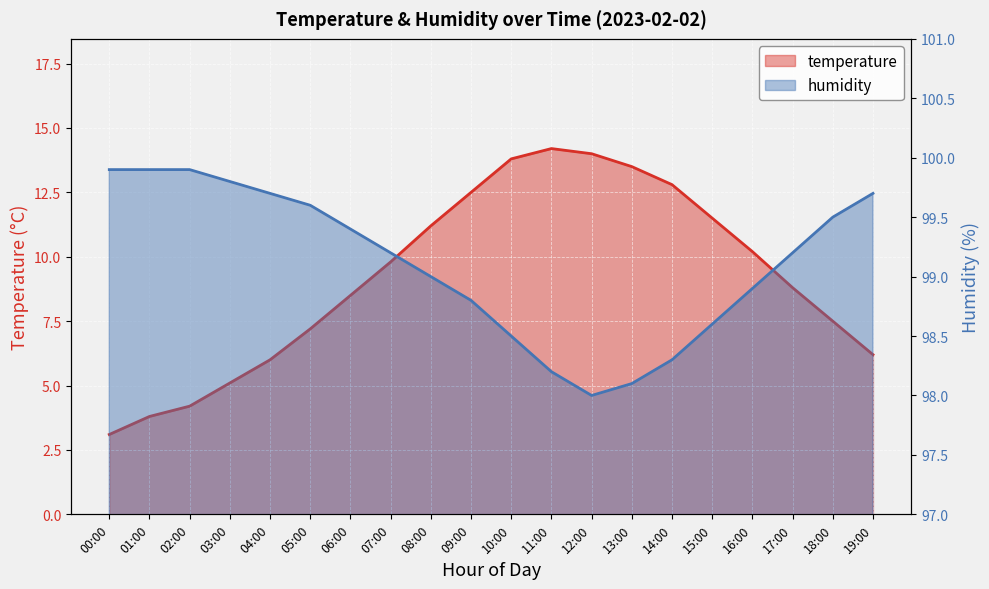

Is it true that temperature equals 12.8 at 14:00?

True